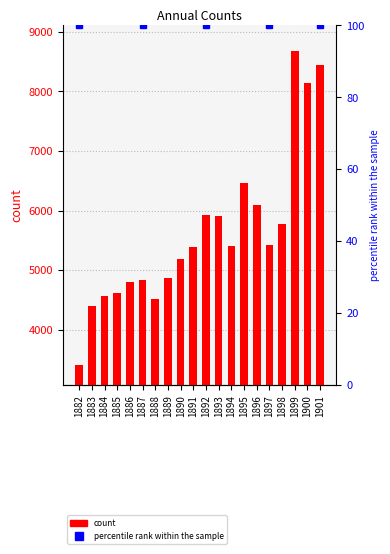

What is the minimum value shown in the chart?

3413